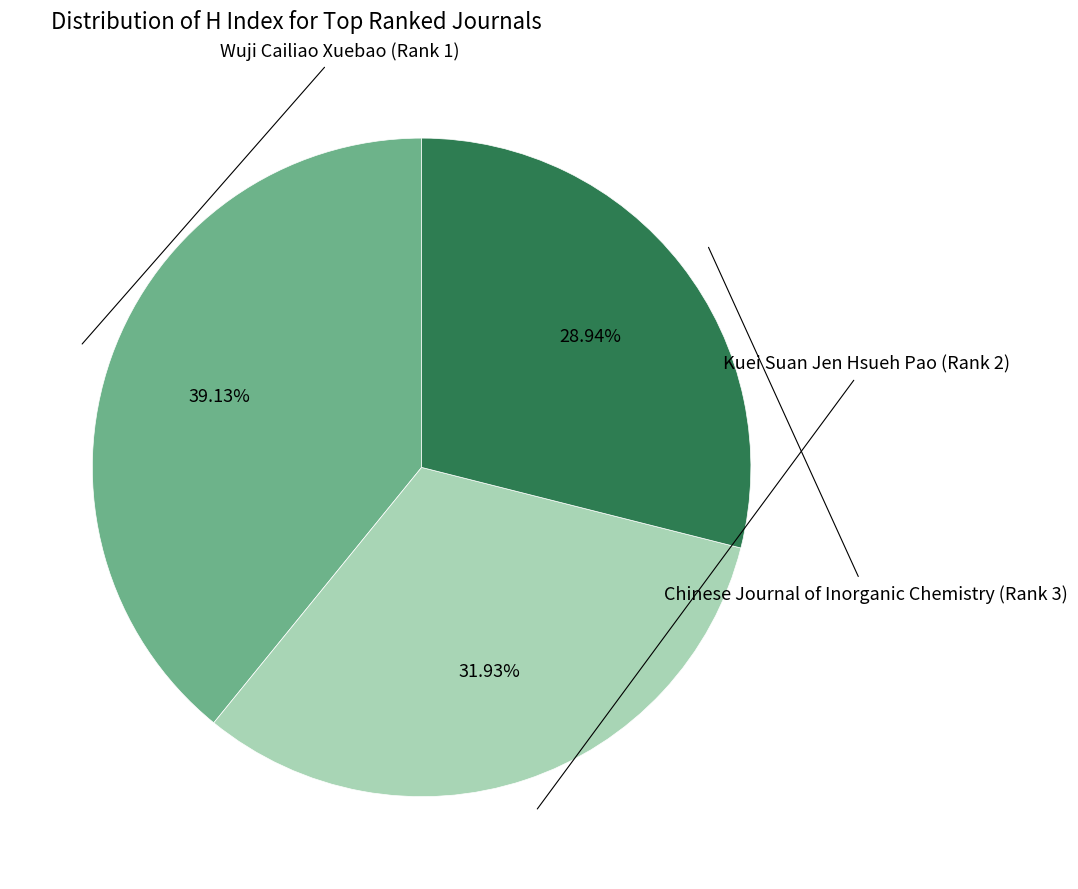

Rank the categories by value from highest to lowest.

Wuji Cailiao Xuebao (Rank 1), Kuei Suan Jen Hsueh Pao (Rank 2), Chinese Journal of Inorganic Chemistry (Rank 3)